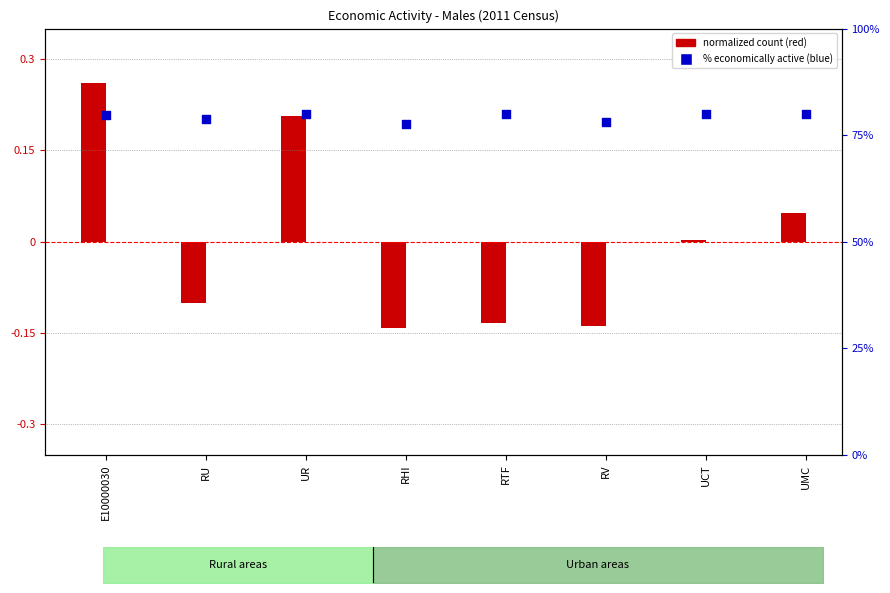

Is the value of % Economically active at UCT greater than the value of All people aged 16-74 (normalized) at RTF?

Yes